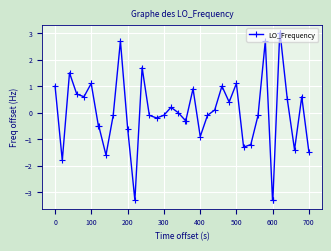

What is the minimum value shown in the chart?

-3.3